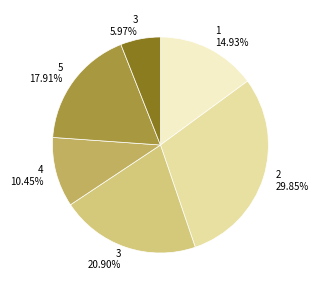

Is there a majority slice in this chart?

No